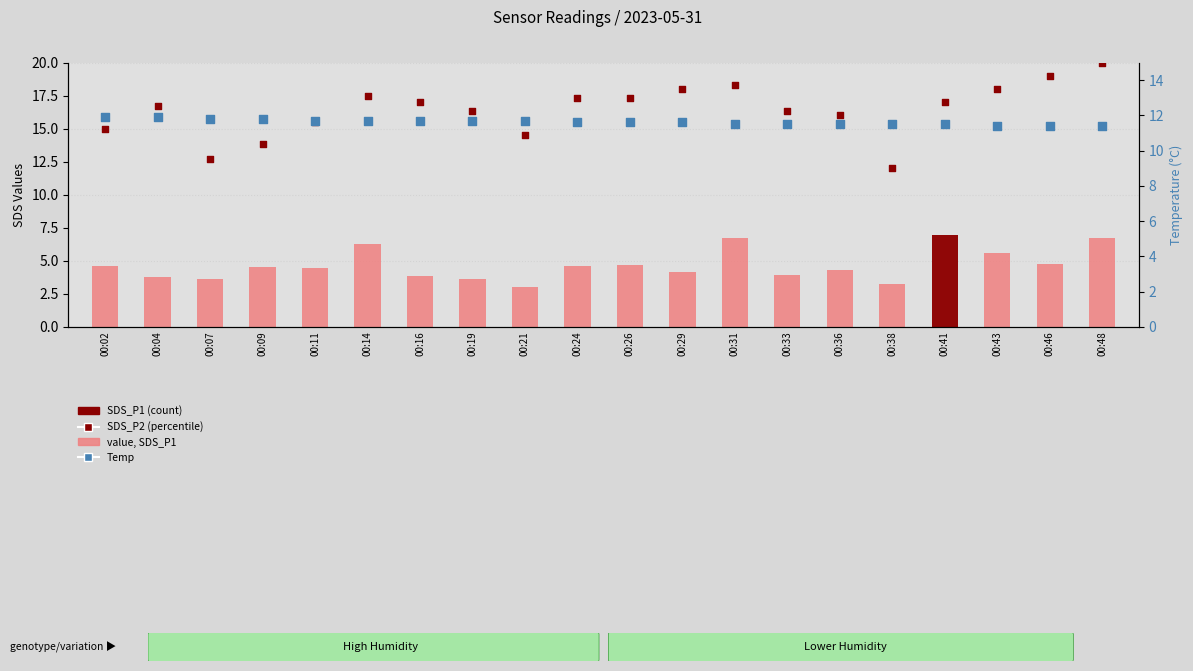

At how many categories does at least one series exceed 6?

20